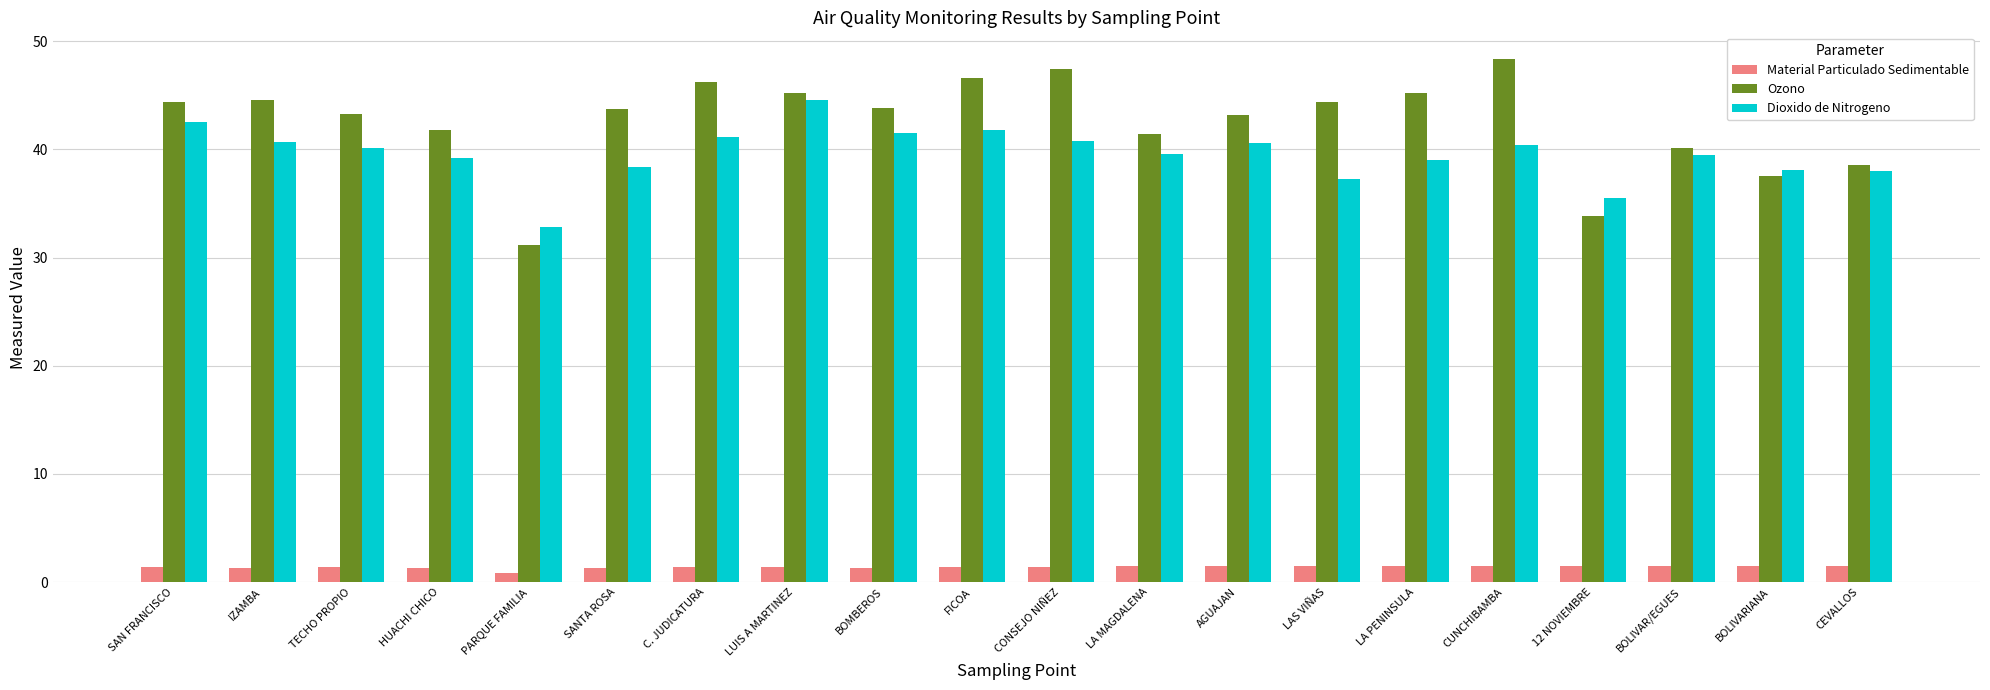

Which label corresponds to the smallest value in the chart?

PARQUE FAMILIA